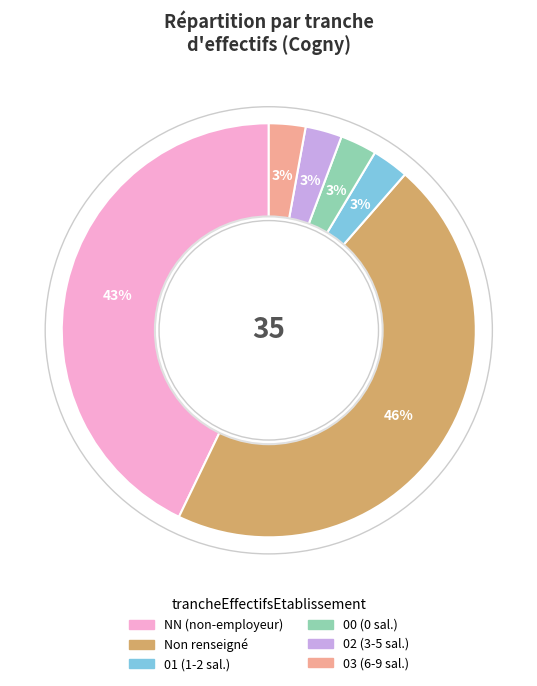

Is there a majority slice in this chart?

No